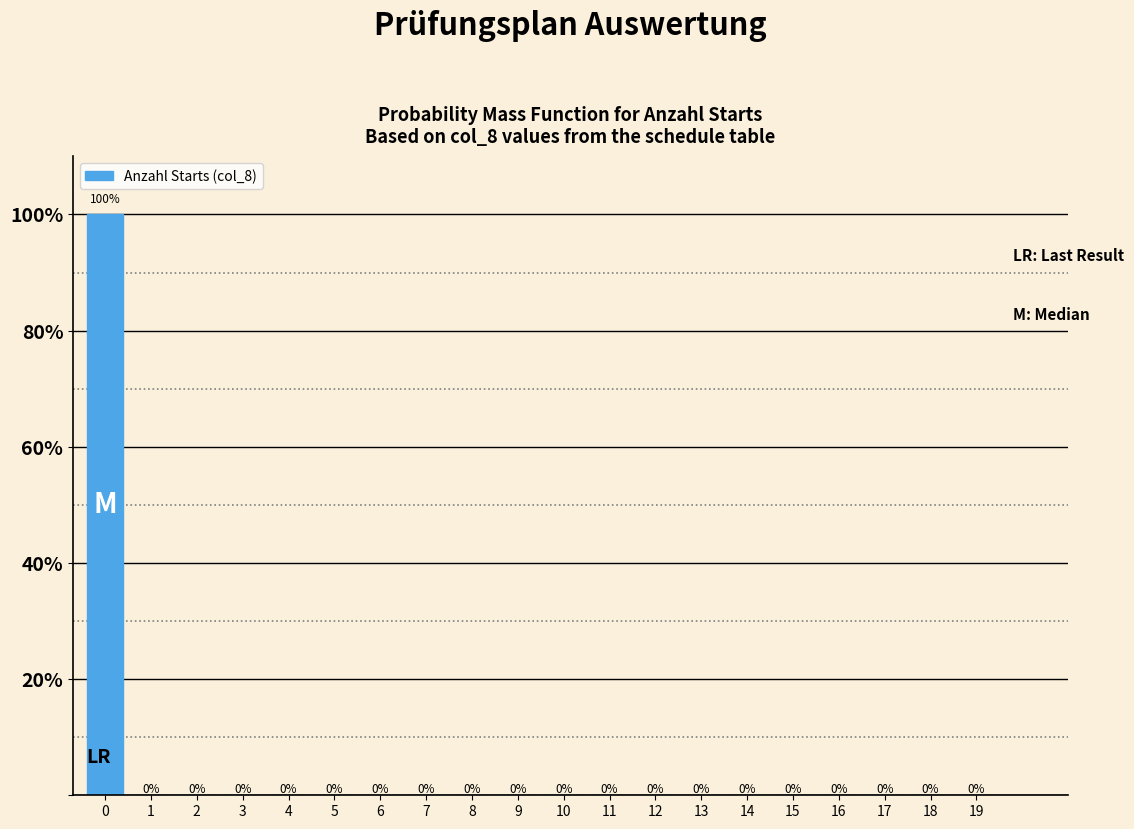

Reading left to right, list all the values displayed in this chart.

0=100	1=0	2=0	3=0	4=0	5=0	6=0	7=0	8=0	9=0	10=0	11=0	12=0	13=0	14=0	15=0	16=0	17=0	18=0	19=0